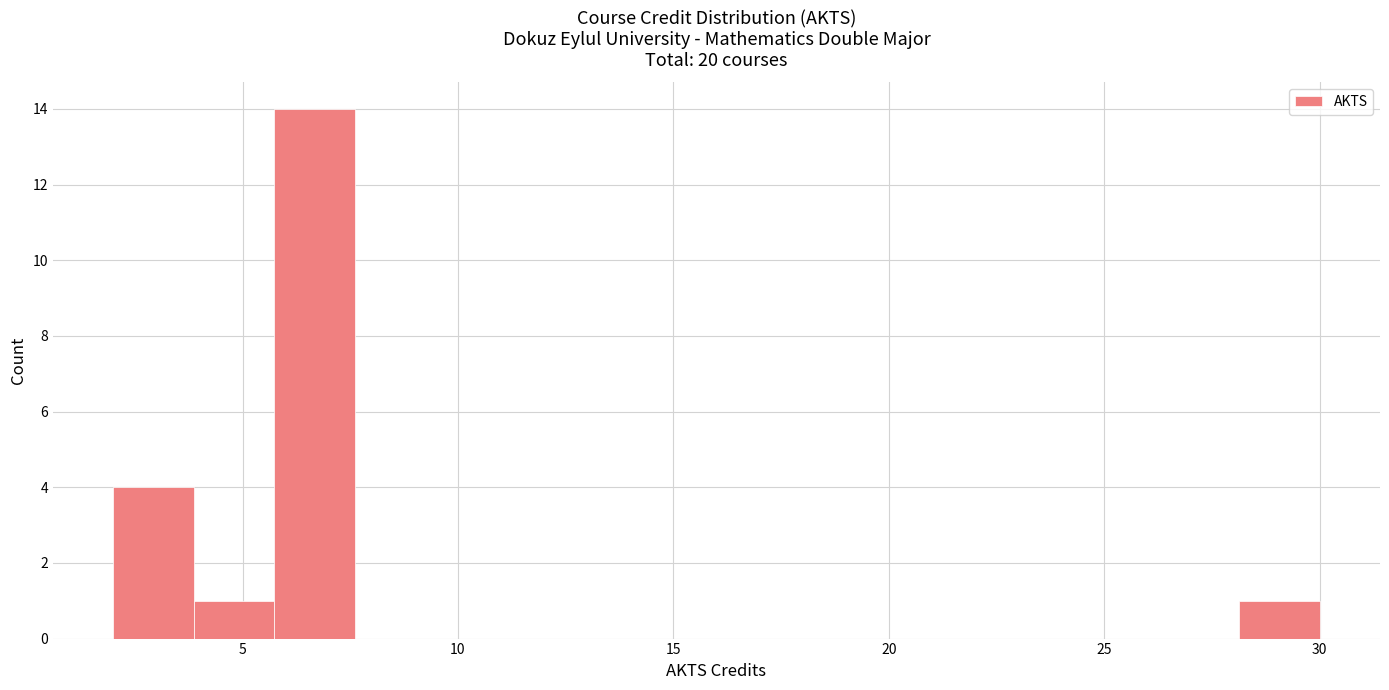

Around what value on the x-axis is the tallest bar? Give the approximate position of its centre, as read against the axis.

6.5